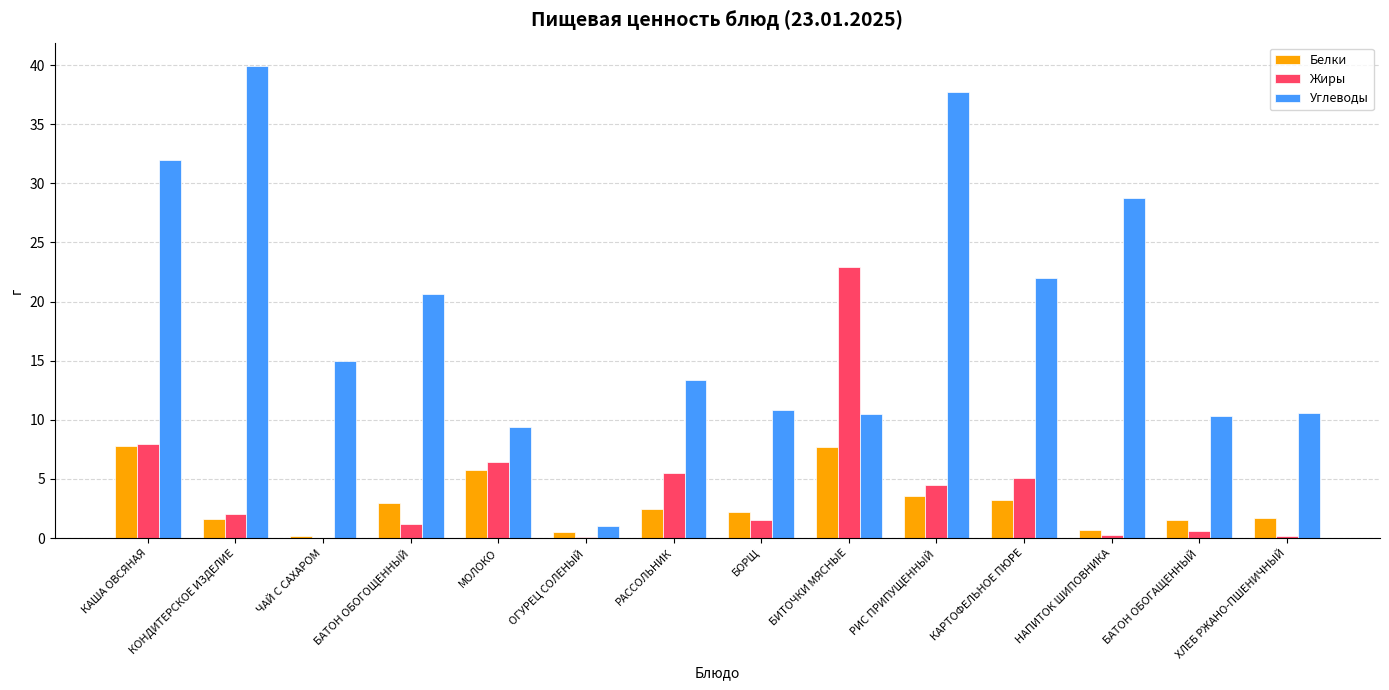

Which series changed the most between КОНДИТЕРСКОЕ ИЗДЕЛИЕ and НАПИТОК ШИПОВНИКА?

Углеводы